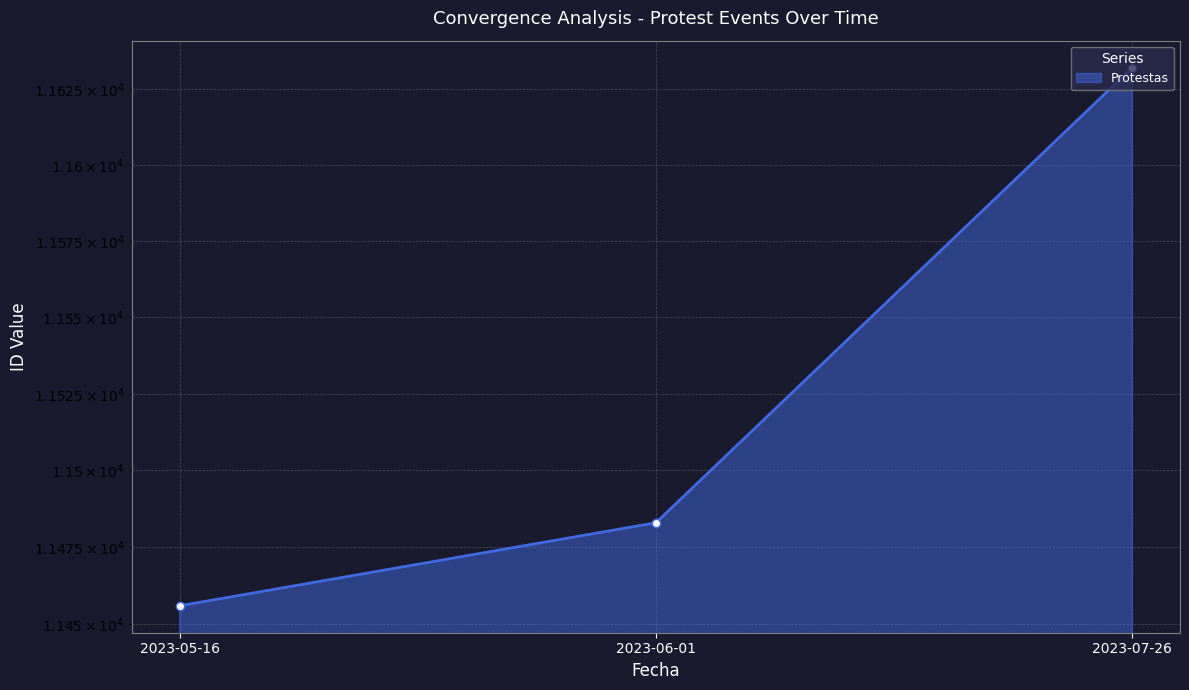

True or false: the data shows 15390 at 2023-06-01.

False